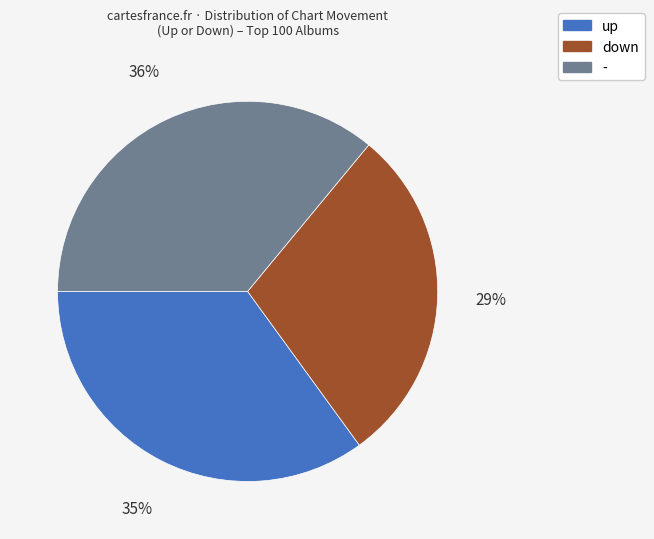

Which category has the biggest portion of the pie?

-